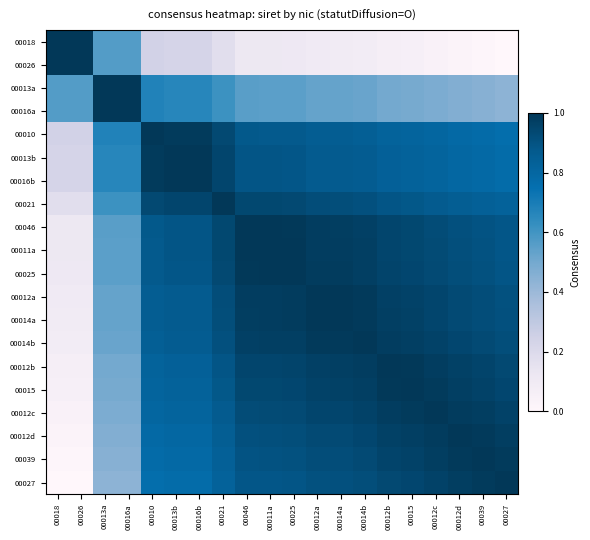

How many categories are shown in the chart?

20